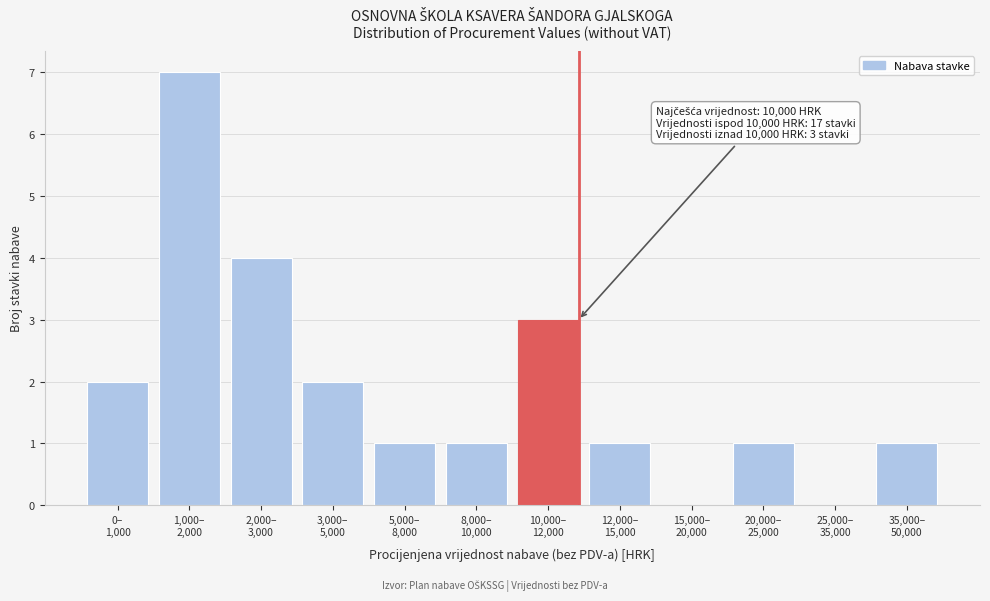

What is the greatest value displayed?

7